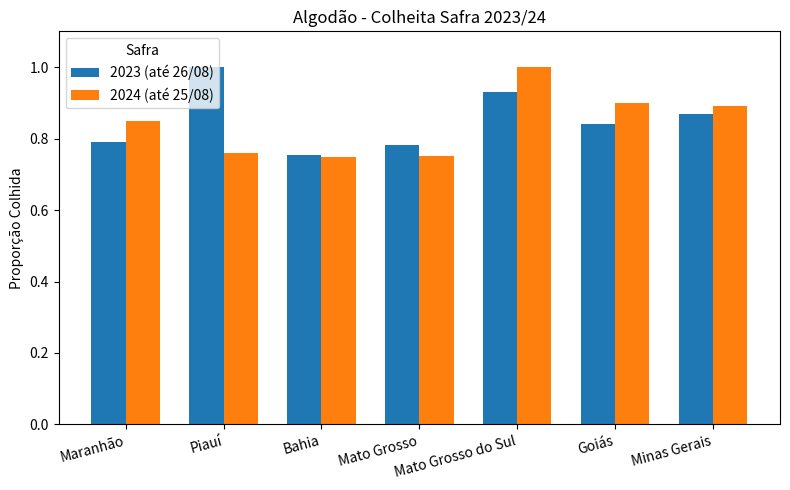

What is the difference between the maximum and minimum values in the 2023 (até 26/08) series?

0.2